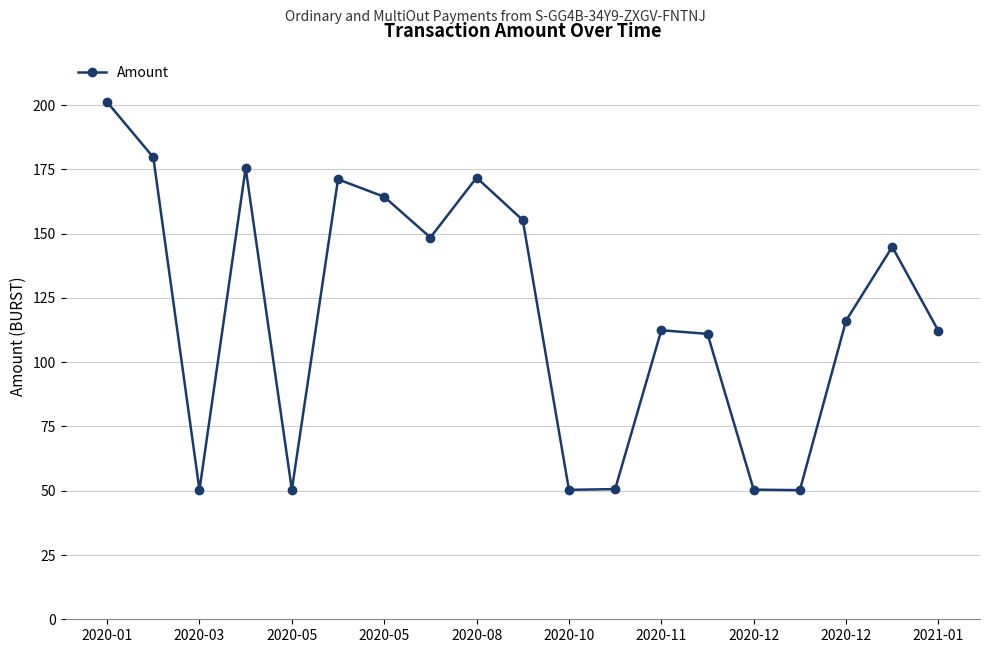

What is the value of the 17th point from the left?

116.2